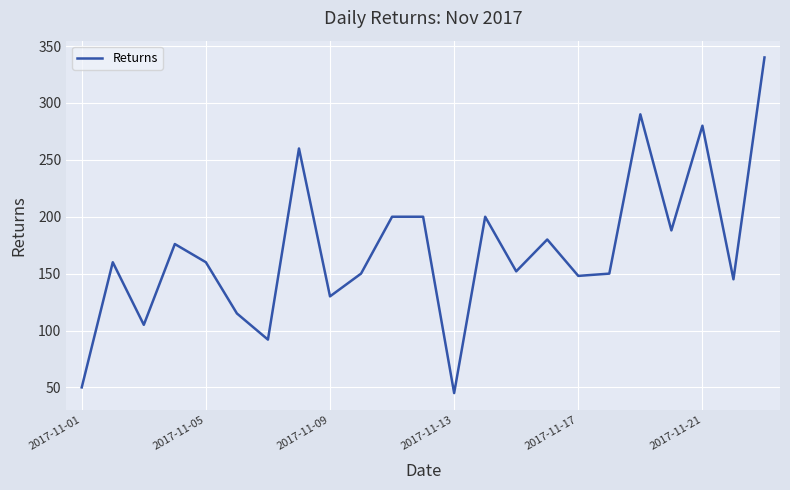

What is the greatest value displayed?

340